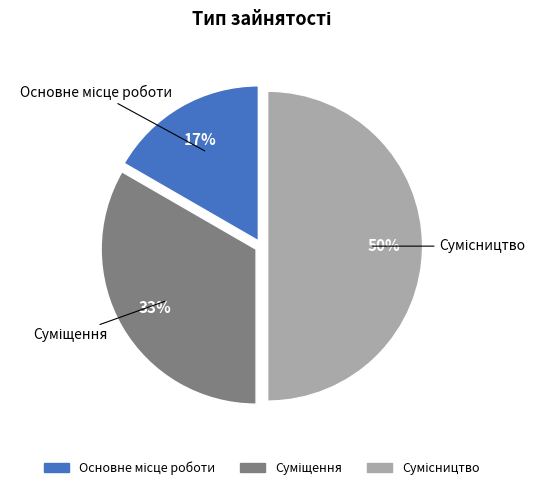

To the nearest percent, what is the average slice percentage?

33%